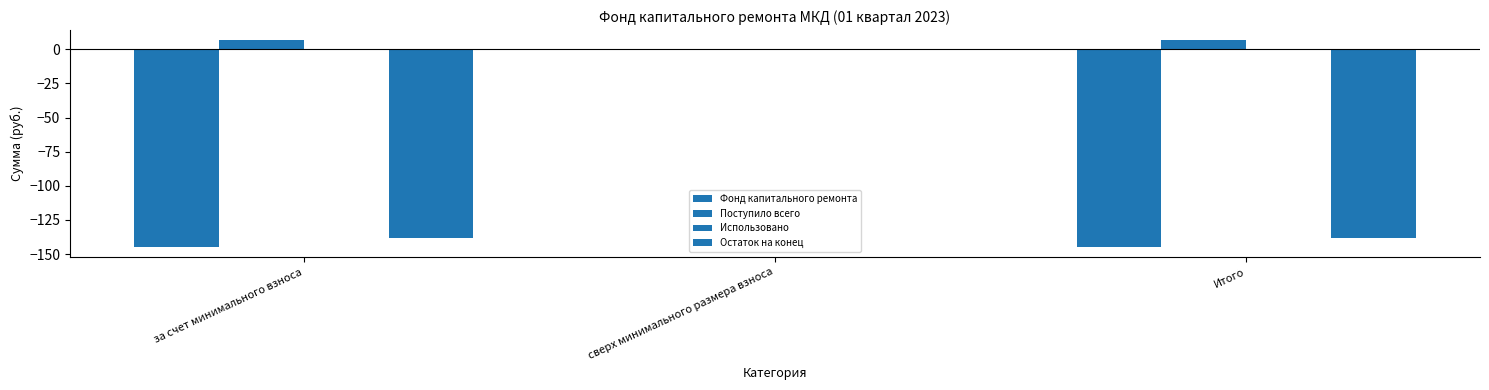

What is the difference between the maximum and minimum values in the Фонд капитального ремонта series?

144.6